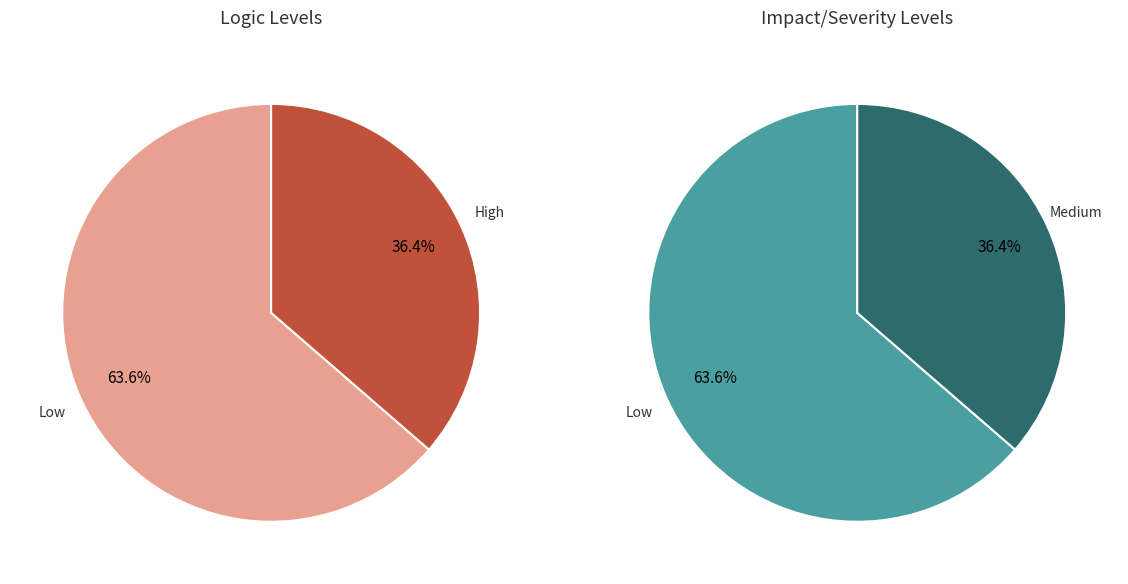

To the nearest percent, what is the difference between the 1 and 0 slice percentages?

27%